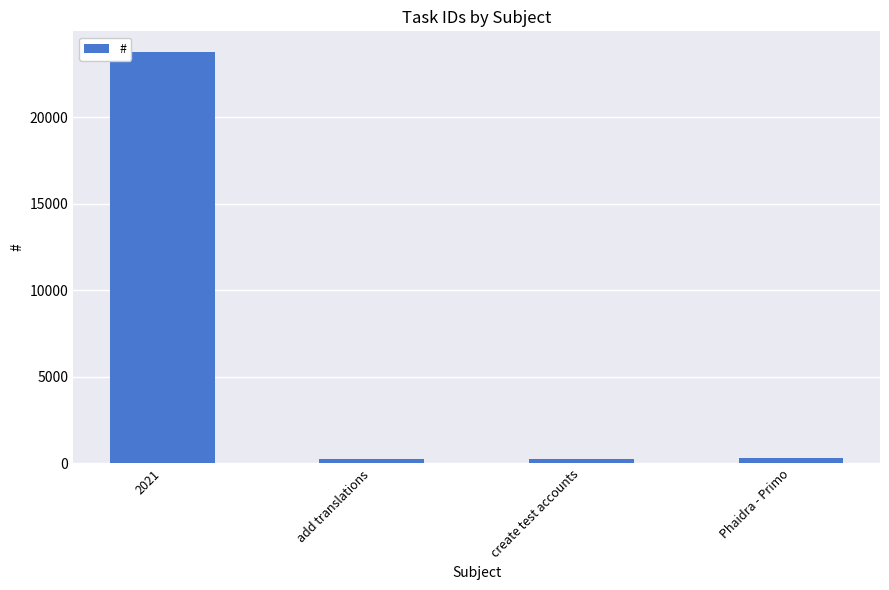

What is the value of the 1st bar from the left?

23771